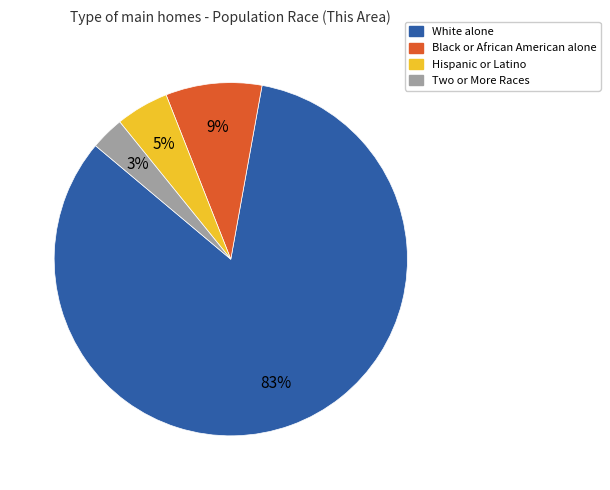

To the nearest percent, what percentage of the pie is Hispanic or Latino?

5%